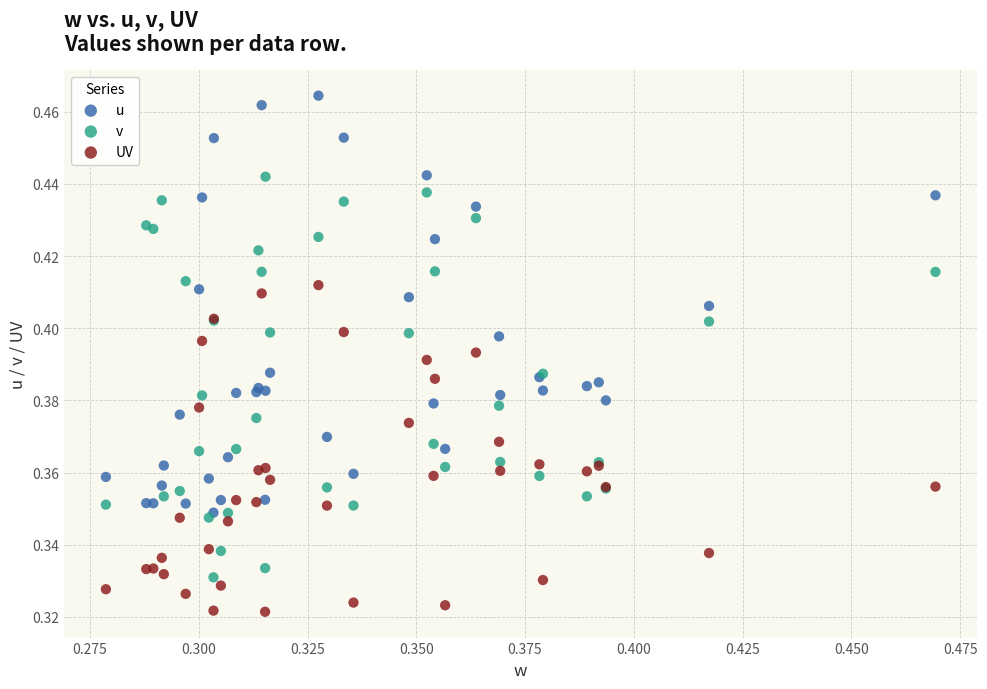

Which series reaches the minimum Y coordinate?

UV